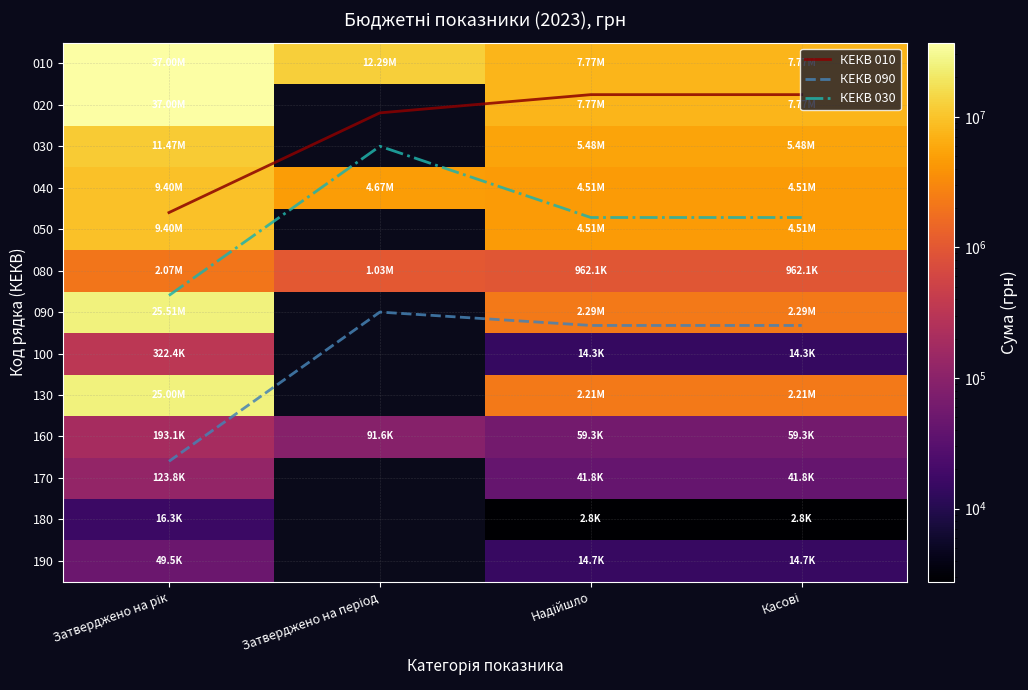

At which label does 080 reach its minimum?

Надійшло